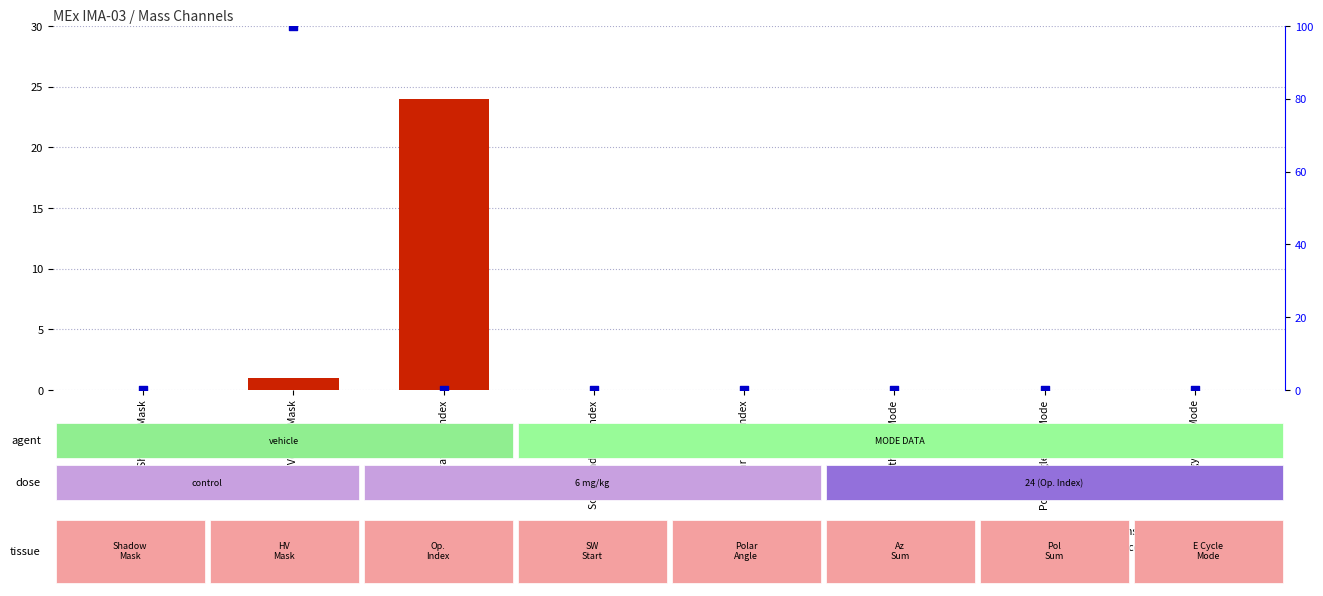

What is the total value across all series at Operational Index?

24